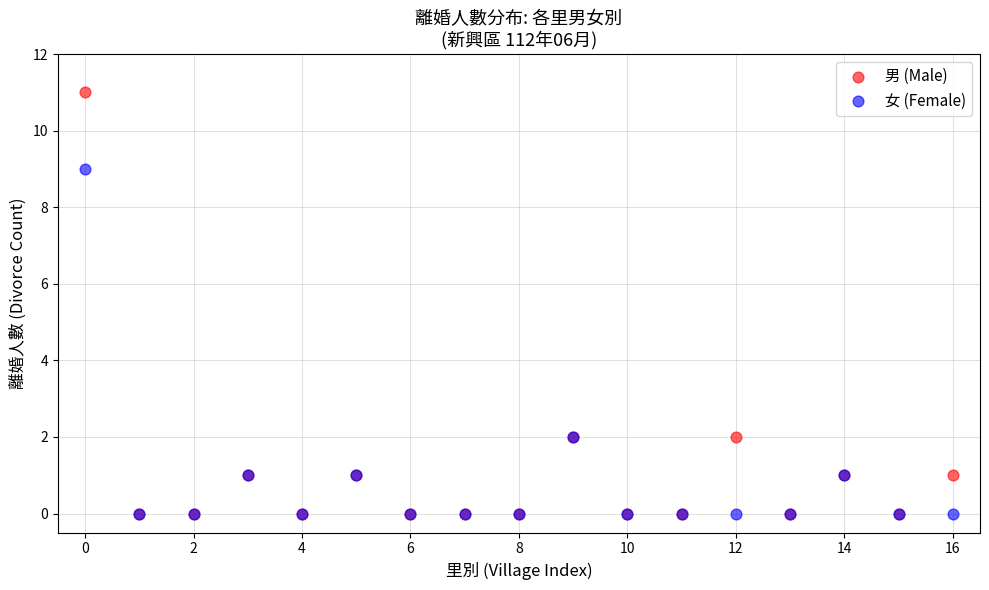

Which series contains the highest Y value?

男 (Male)